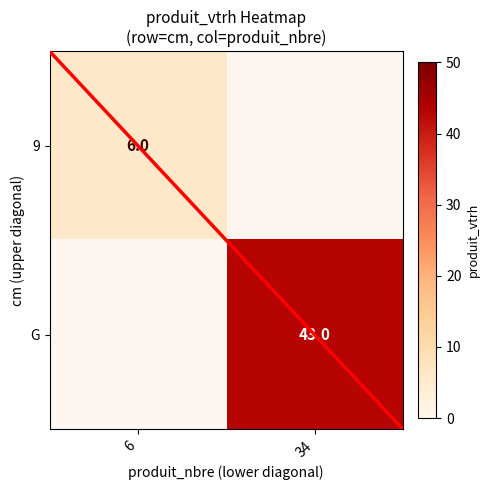

True or false: 9 has a value of 6 at 6.

True